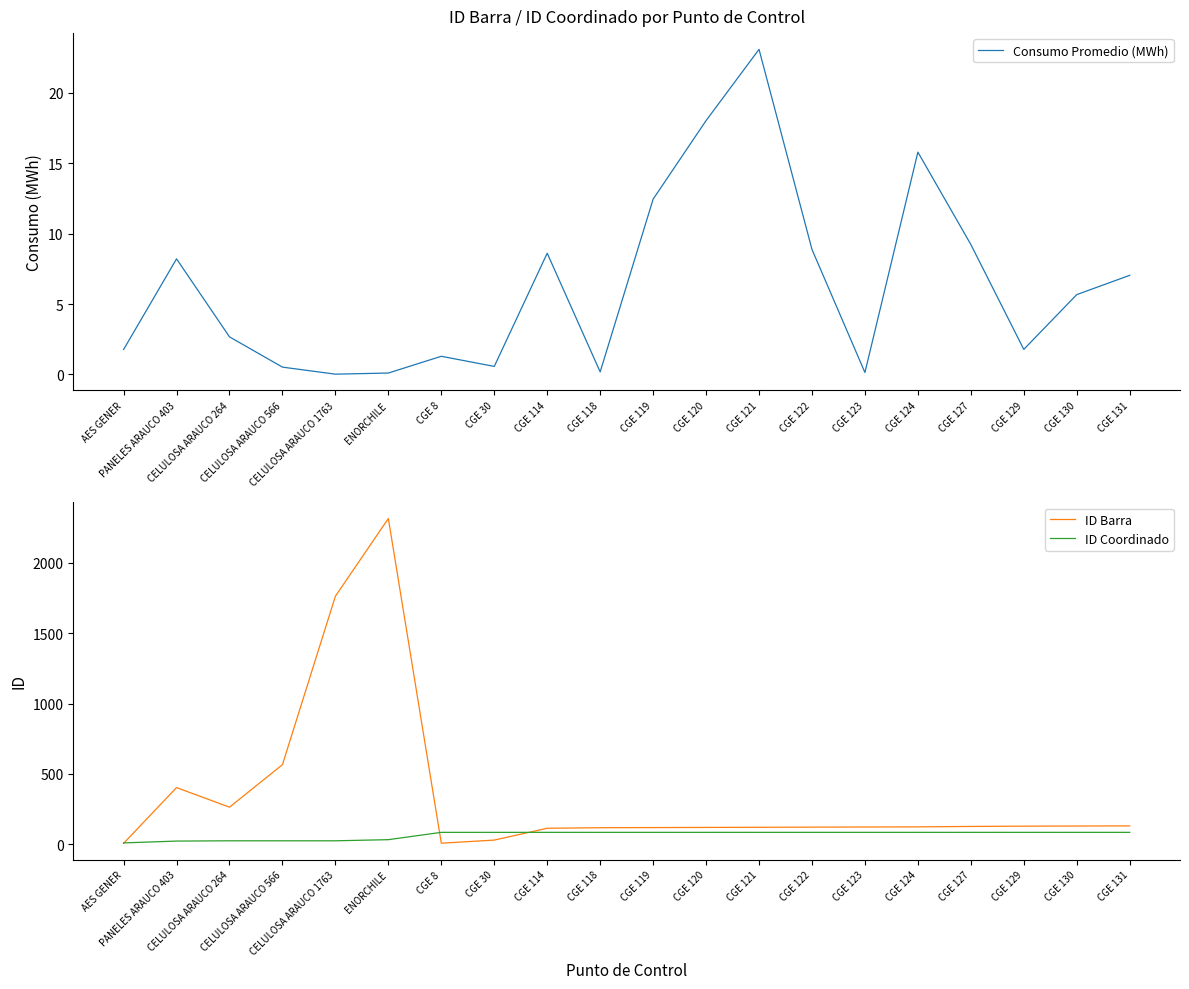

Which series has the largest total across all categories?

ID Barra